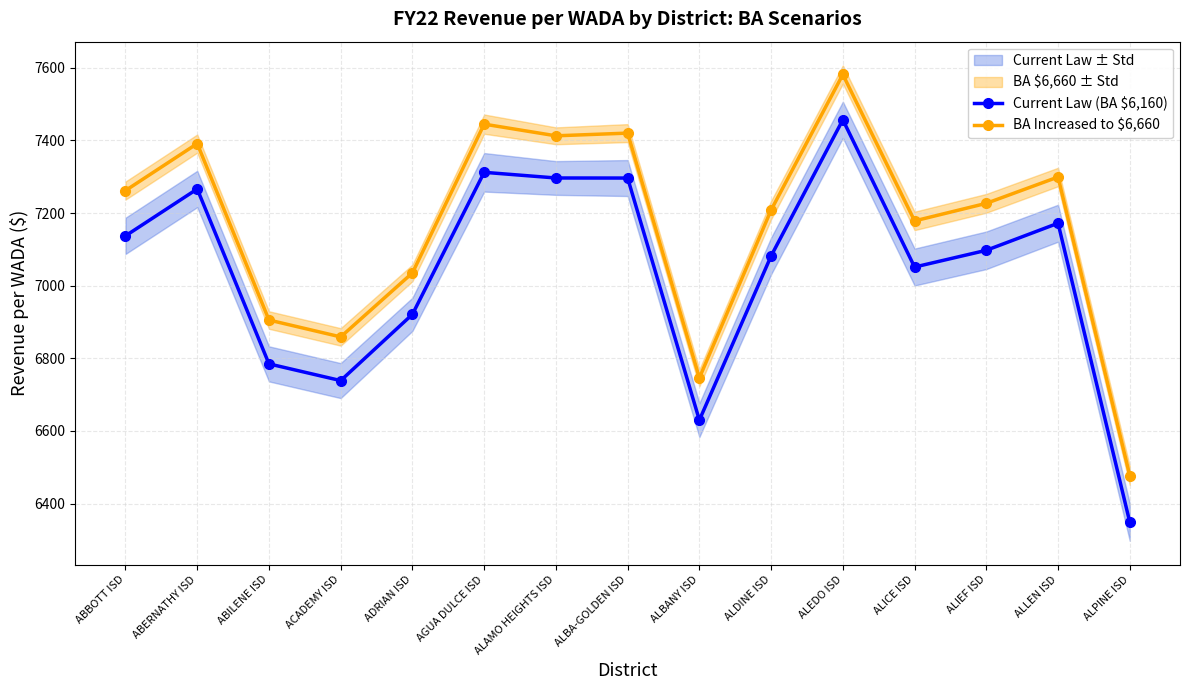

How many series are shown in this chart?

2